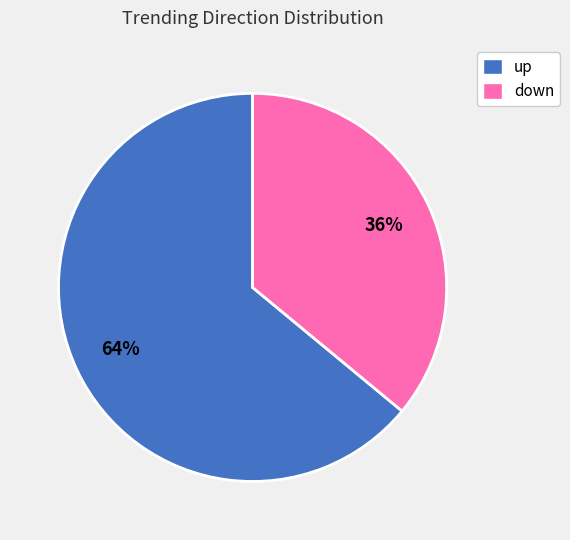

Which has a higher value, up or down?

up